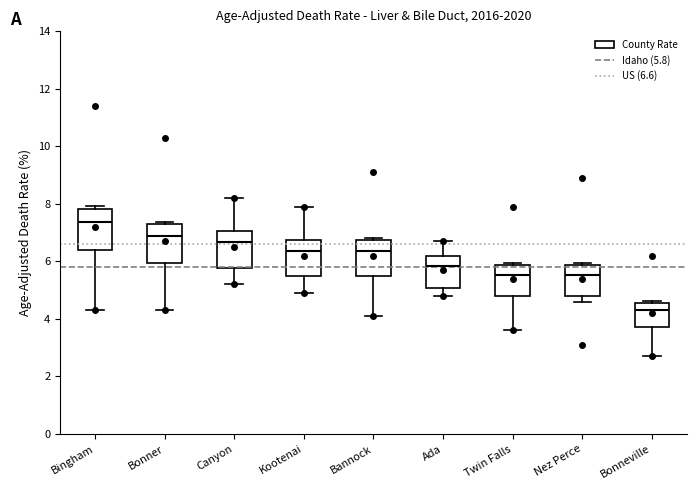

Reading left to right, transcribe this box plot: for each box, give where its median line is, the range the box spans, and where its two whiskers end, as read against the y-axis. The values are not printed on the chart, so give them approximately, as read against the axis.

Bingham: median 7.4, box 6.4 to 7.8, whiskers 4.4 to 8.0
Bonner: median 6.8, box 6.0 to 7.2, whiskers 4.4 to 7.4
Canyon: median 6.6, box 5.8 to 7.0, whiskers 5.2 to 8.2
Kootenai: median 6.4, box 5.6 to 6.8, whiskers 5.0 to 8.0
Bannock: median 6.4, box 5.6 to 6.8, whiskers 4.2 to 6.8 (just above the box's upper edge)
Ada: median 5.8, box 5.0 to 6.2, whiskers 4.8 to 6.8
Twin Falls: median 5.6, box 4.8 to 5.8, whiskers 3.6 to 6.0
Nez Perce: median 5.6, box 4.8 to 5.8, whiskers 4.6 to 6.0
Bonneville: median 4.4, box 3.8 to 4.6, whiskers 2.8 to 4.6